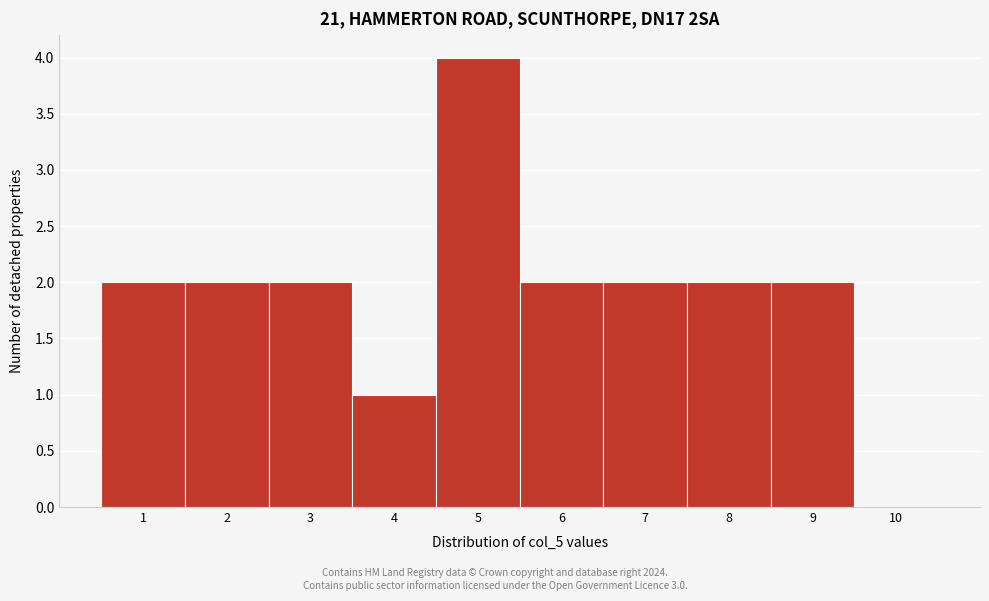

Which range on the x-axis has the tallest bar?

4.5 to 5.5